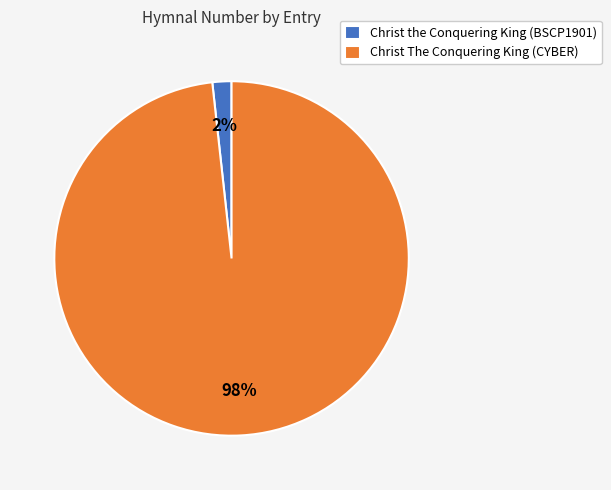

Is it true that Christ the Conquering King (BSCP1901) is 11% of the pie?

False